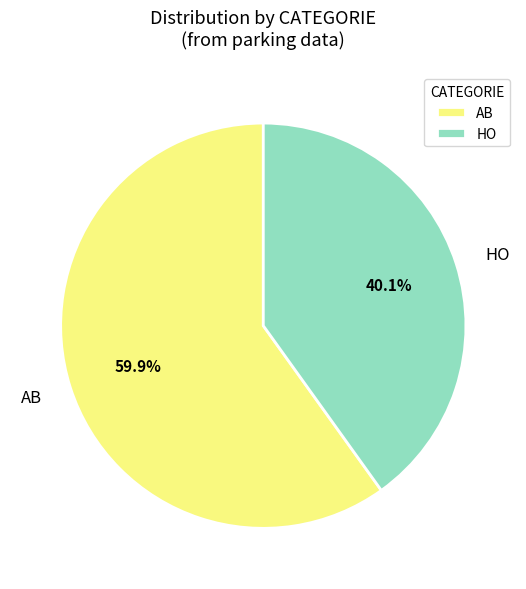

Between AB and HO, which is larger?

AB